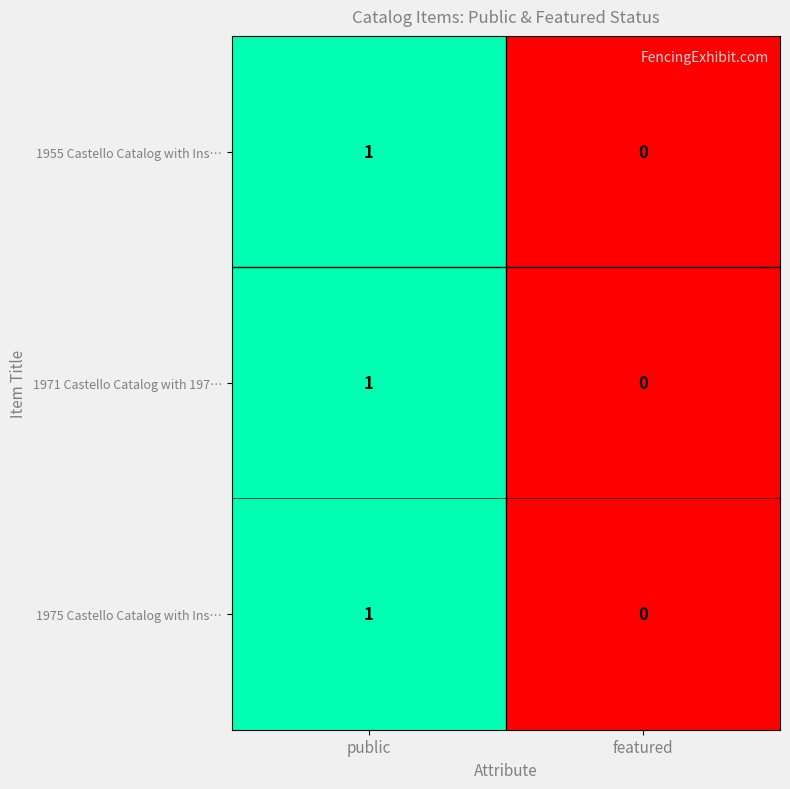

Reading left to right, what are all the values shown in this chart?

1955 Castello Catalog with Ins…: 1	0
1971 Castello Catalog with 197…: 1	0
1975 Castello Catalog with Ins…: 1	0